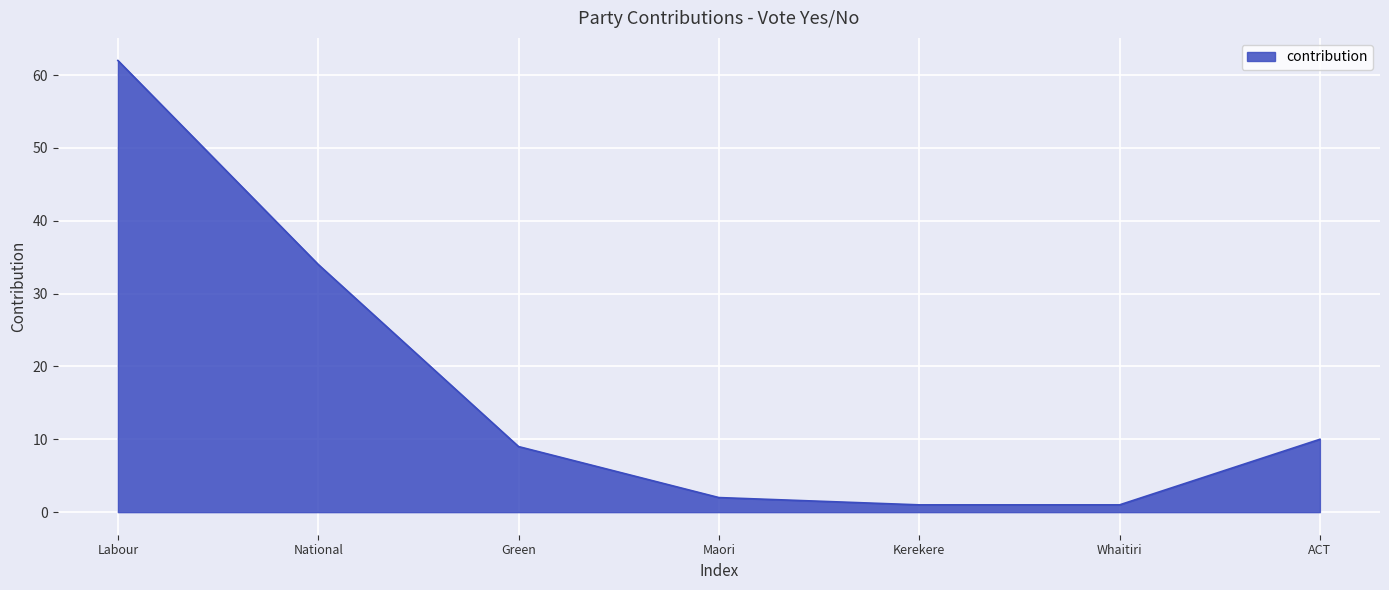

The value at National is 34. True or false?

True